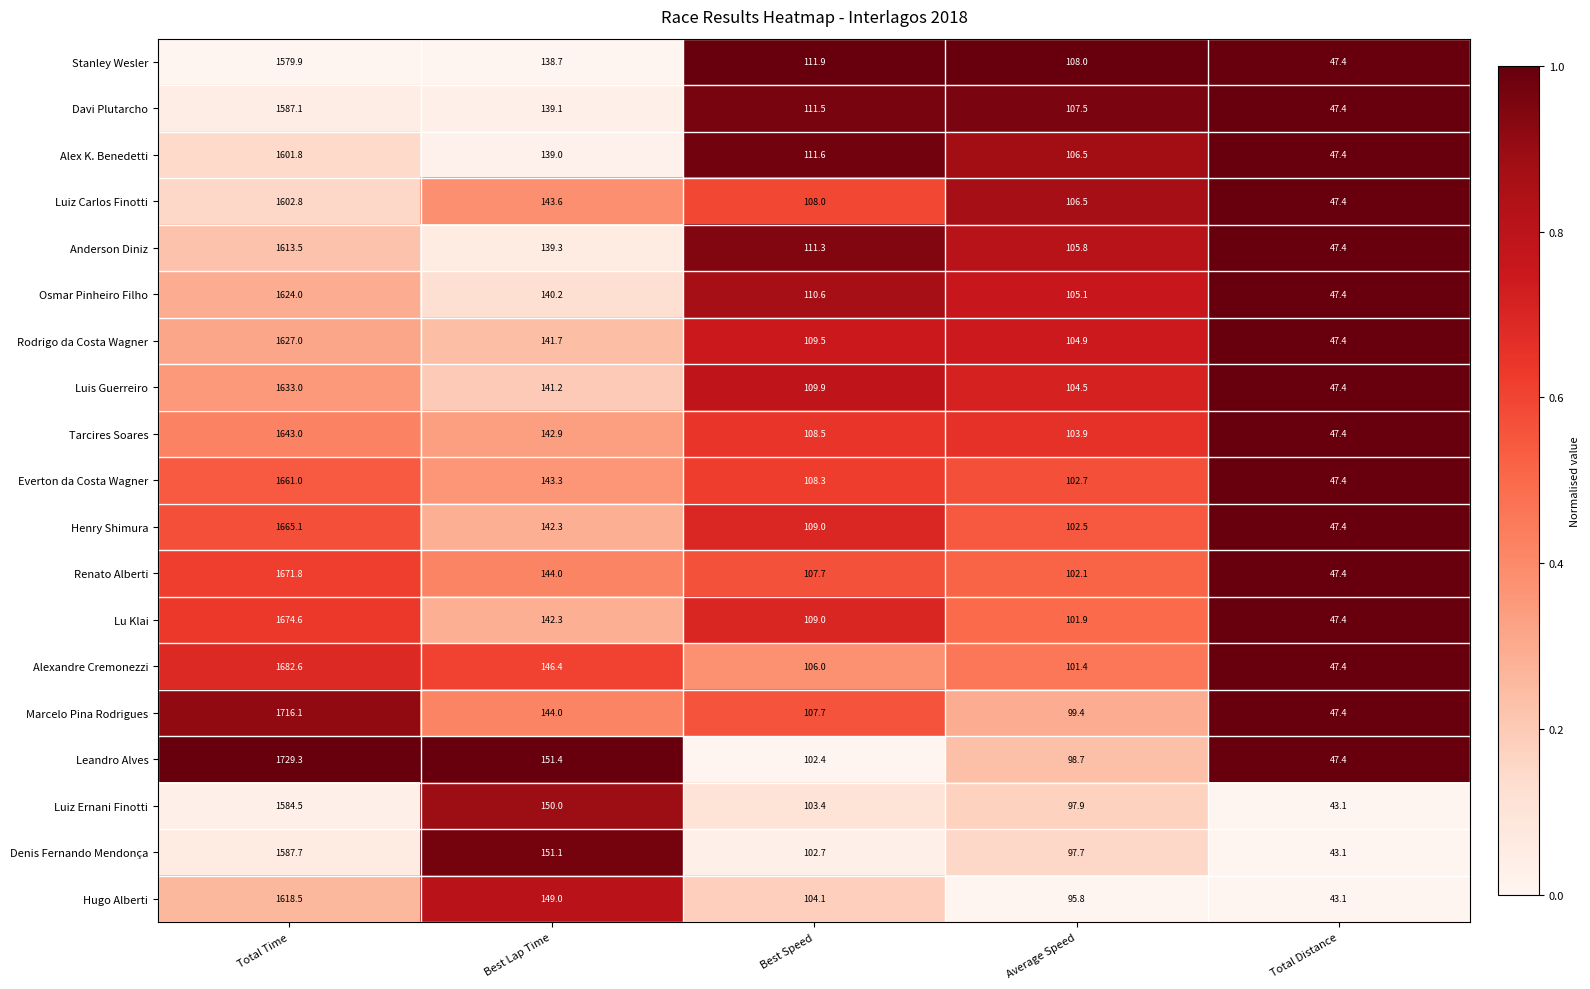

The value of Leandro Alves at Total Time is 470.4. True or false?

False